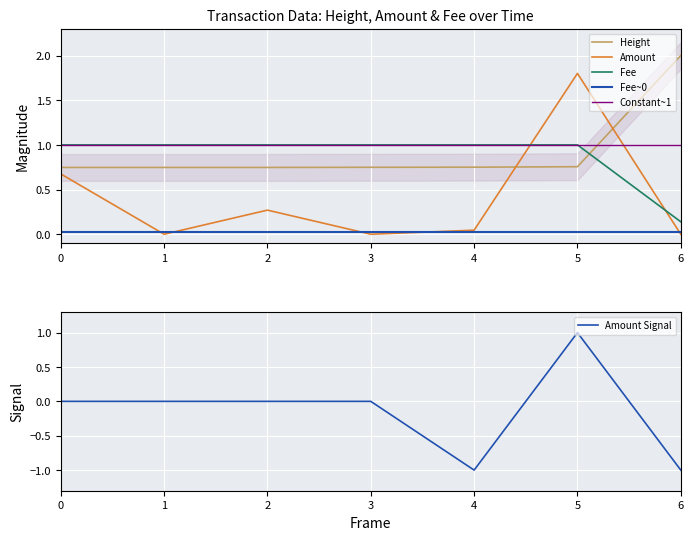

Rank the series at 4 from lowest to highest value.

Amount Signal, Fee~0, Amount, Height, Fee, Constant~1